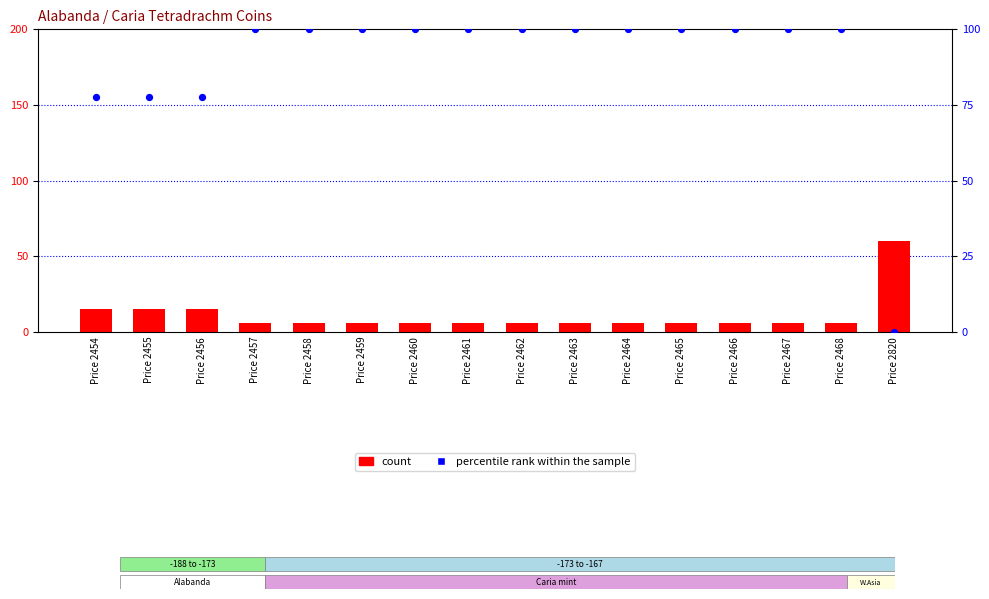

At which category is the sum across all series the highest?

Price 2457